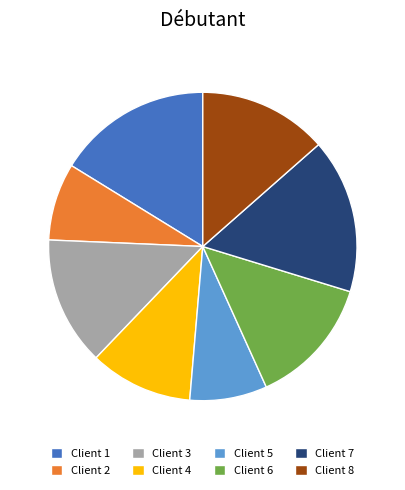

Combined, do Client 6 and Client 3 account for over 50%?

No